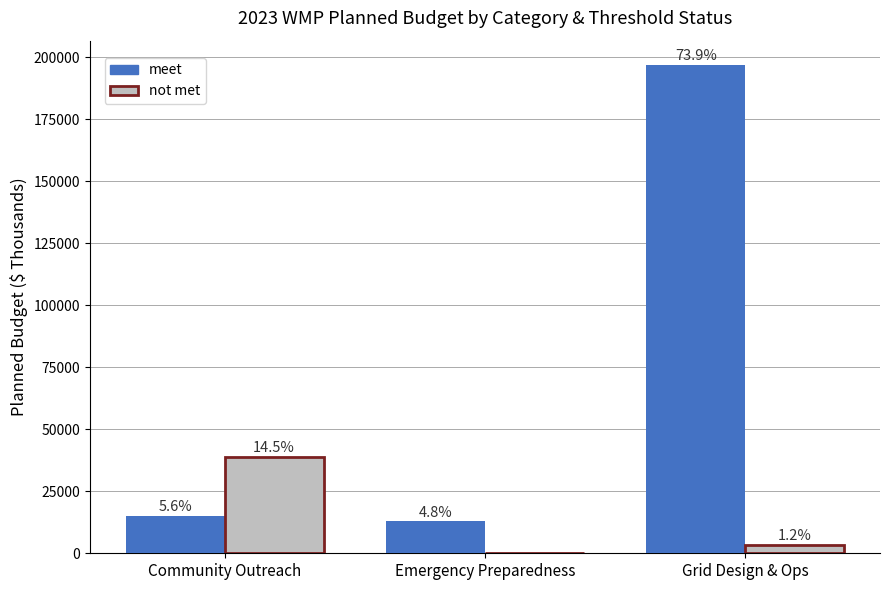

What is the spread (max minus min) of values at Community Outreach?

23745.5